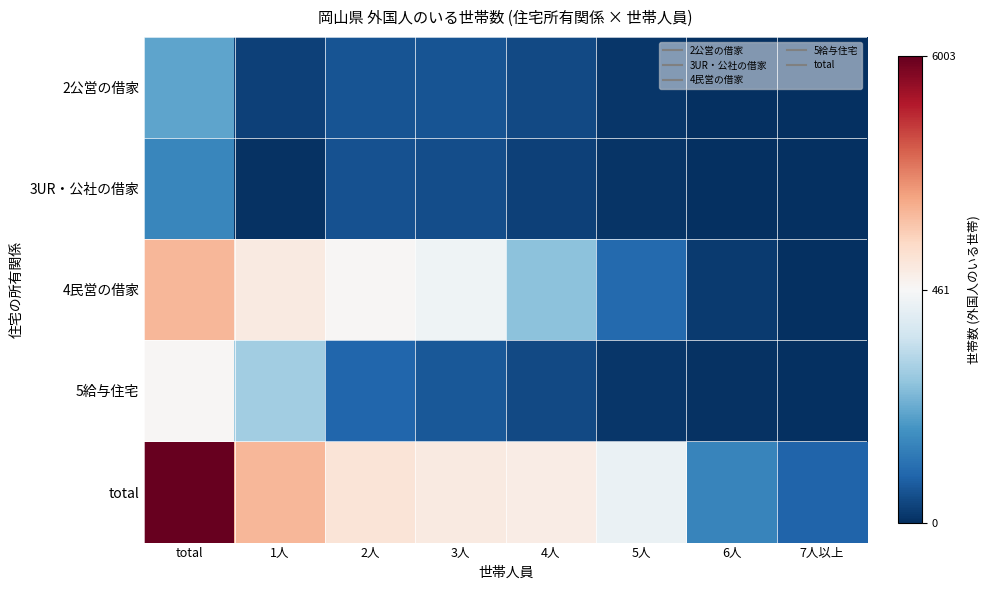

Reading right to left, list all the values displayed in this chart.

2公営の借家: 7人以上=0	6人=2	5人=13	4人=45	3人=62	2人=64	1人=32	total=218
3UR・公社の借家: 7人以上=0	6人=2	5人=9	4人=31	3人=53	2人=58	1人=7	total=160
4民営の借家: 7人以上=3	6人=19	5人=101	4人=272	3人=442	2人=525	1人=947	total=2309
5給与住宅: 7人以上=1	6人=6	5人=14	4人=45	3人=70	2人=97	1人=301	total=534
total: 7人以上=91	6人=158	5人=432	4人=858	3人=974	2人=1186	1人=2304	total=6003